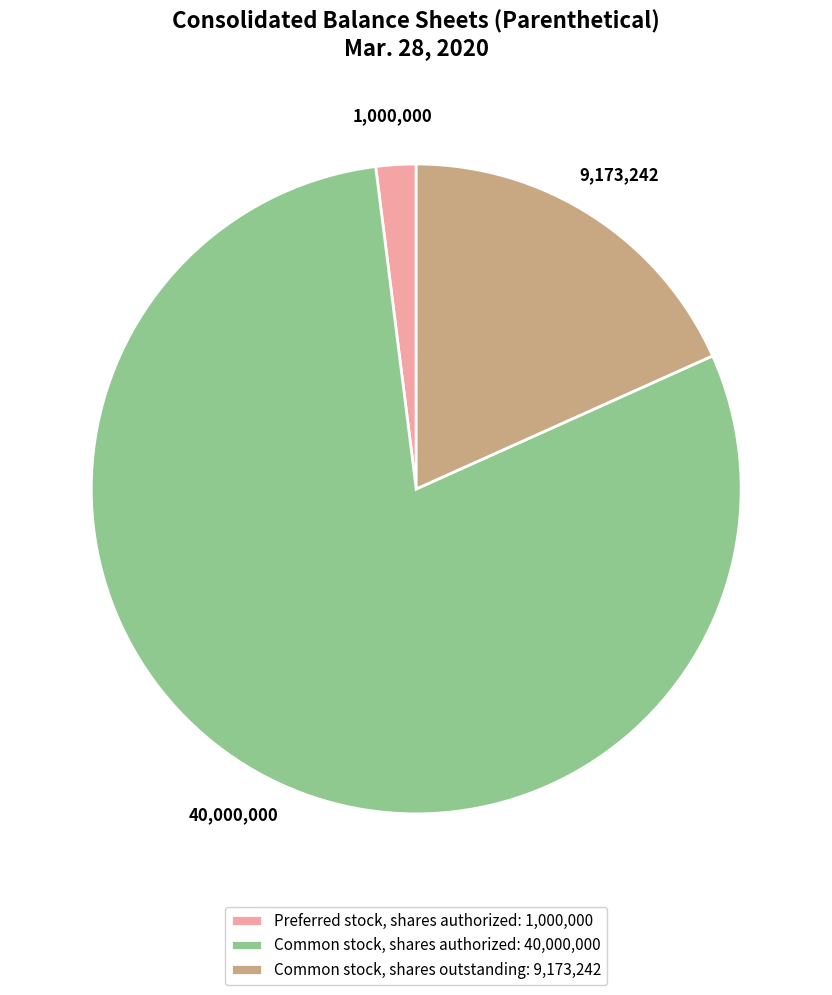

Which has a higher value, Preferred stock, shares authorized: 1,000,000 or Common stock, shares authorized: 40,000,000?

Common stock, shares authorized: 40,000,000